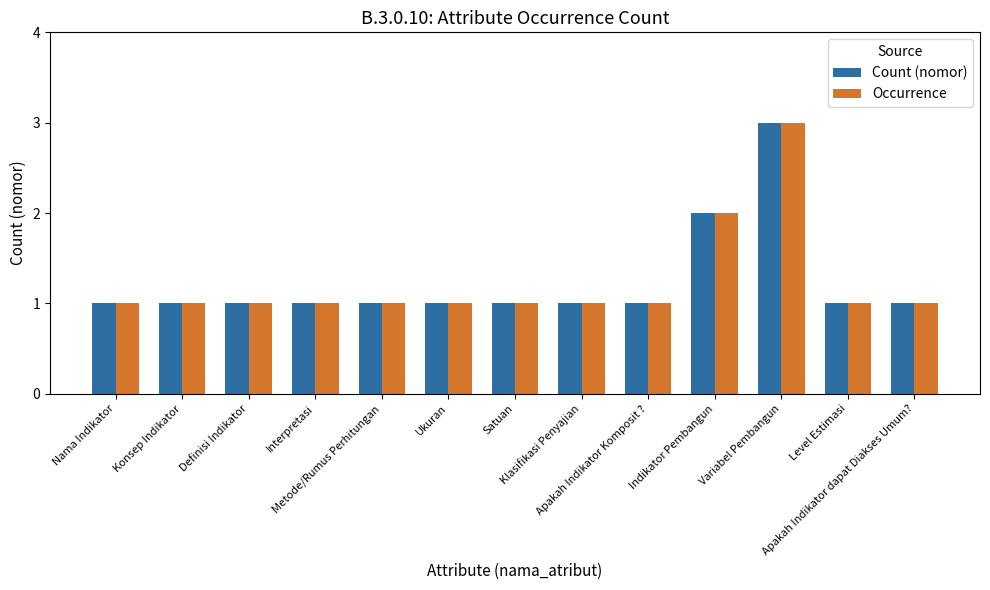

The value of Occurrence at Satuan is 0. True or false?

False